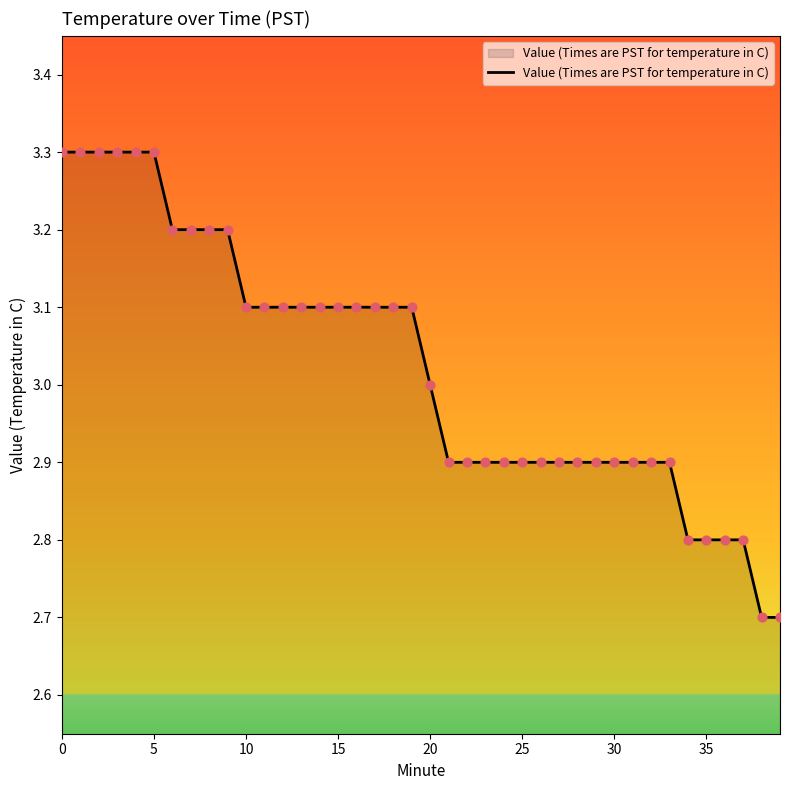

What is the difference between the maximum and minimum values?

0.6